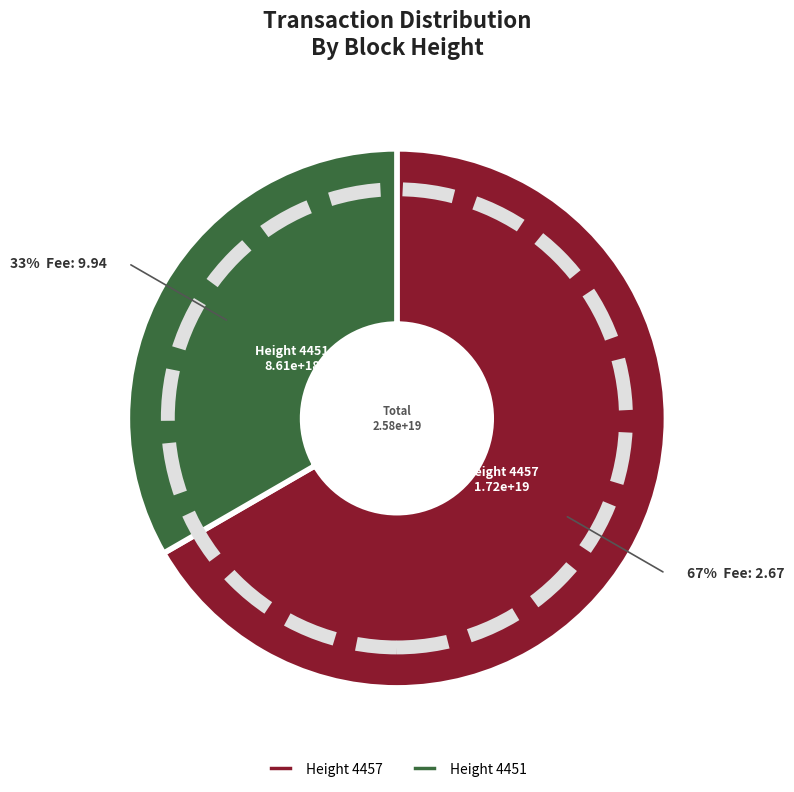

Is the sum of Height 4457 and Height 4451 greater than half?

Yes